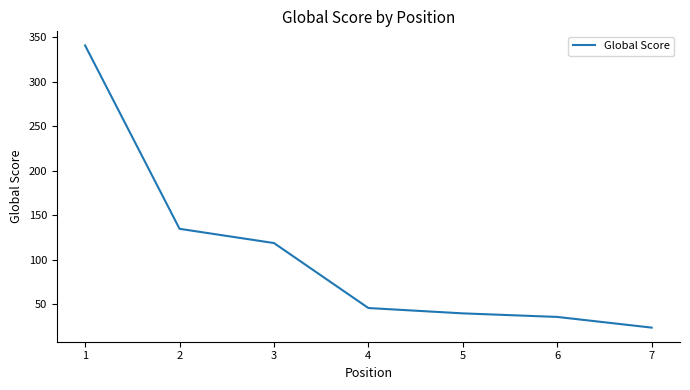

What is the change in value from 4 to 5?

-6